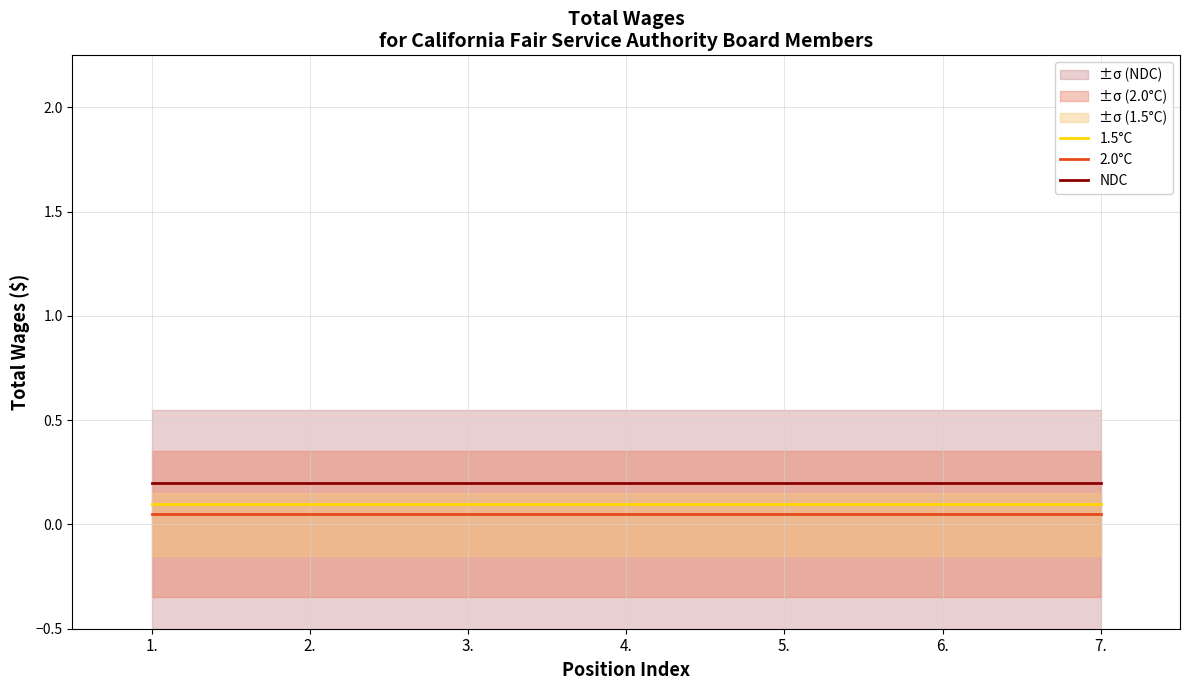

Rank the series at 2. from highest to lowest value.

NDC, 1.5°C, 2.0°C